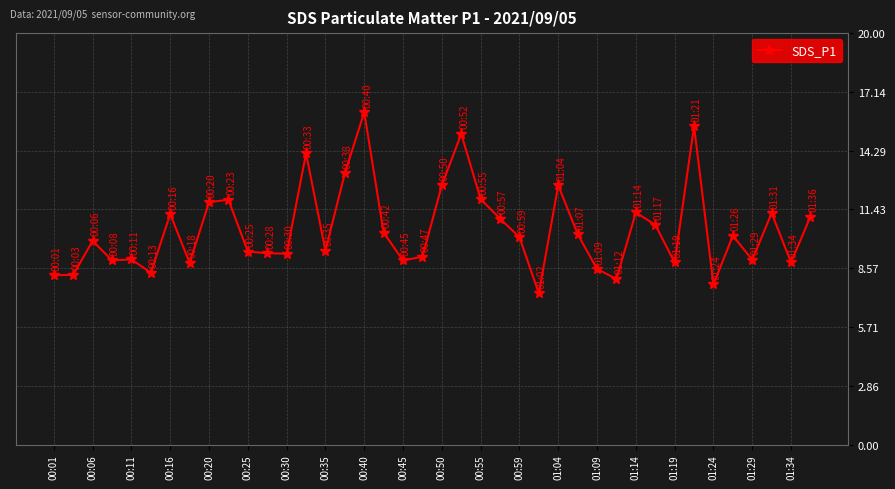

What is the value of the 31st point from the left?

11.3